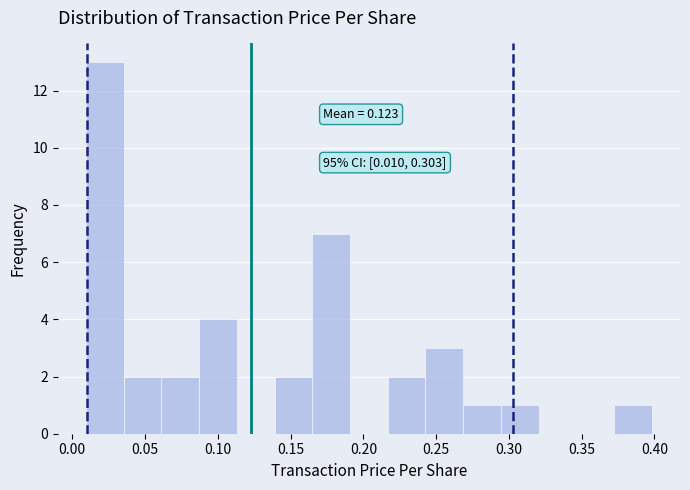

Over which range of the x-axis is the bar tallest?

0.010 to 0.035